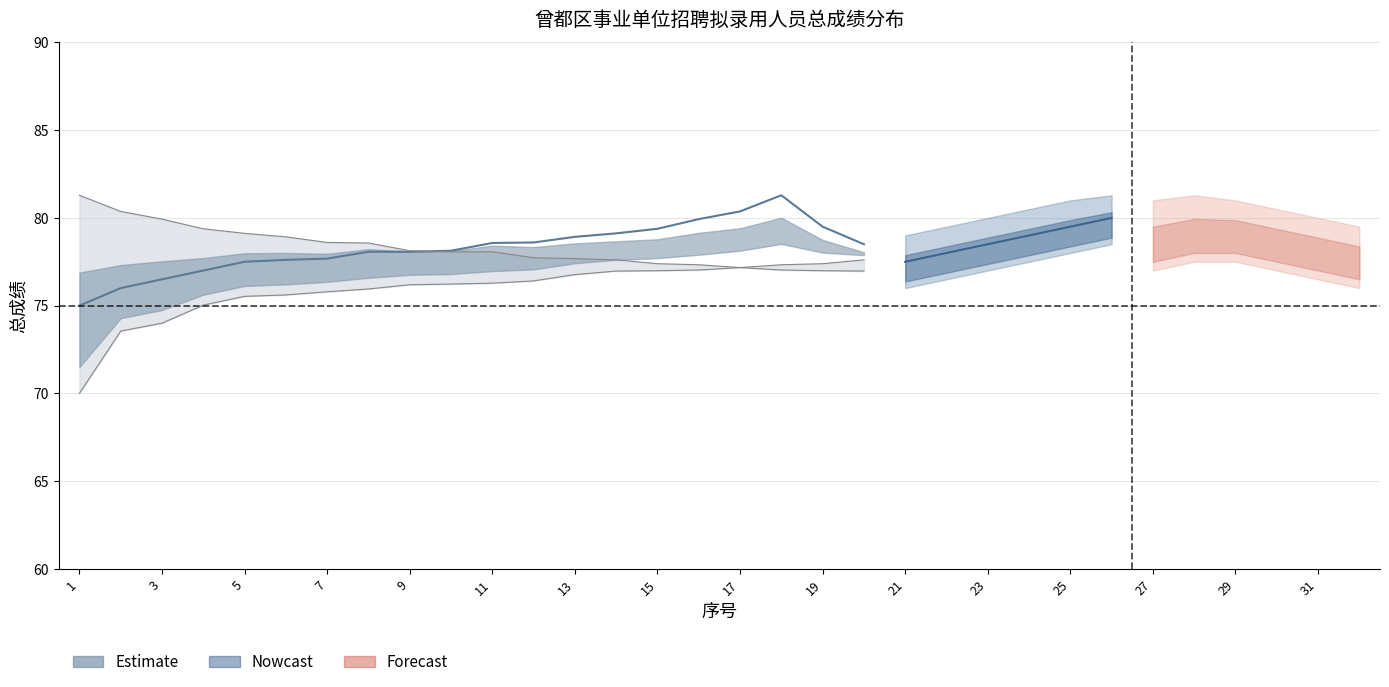

Between 16 and 9, which is larger?

16